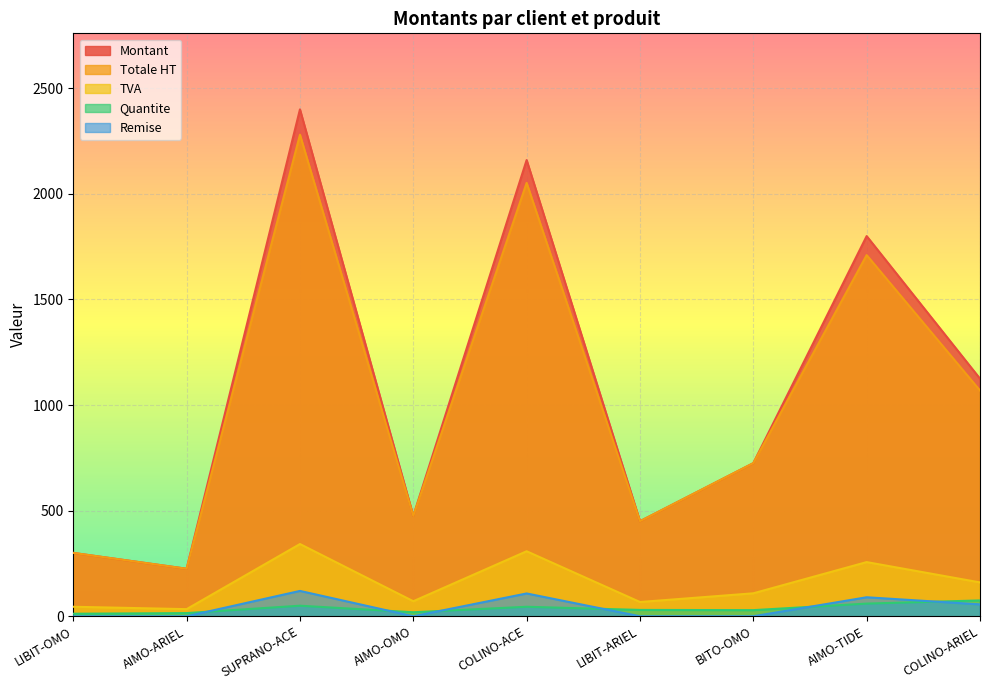

What is the approximate value of Remise at SUPRANO-ACE?

120.0